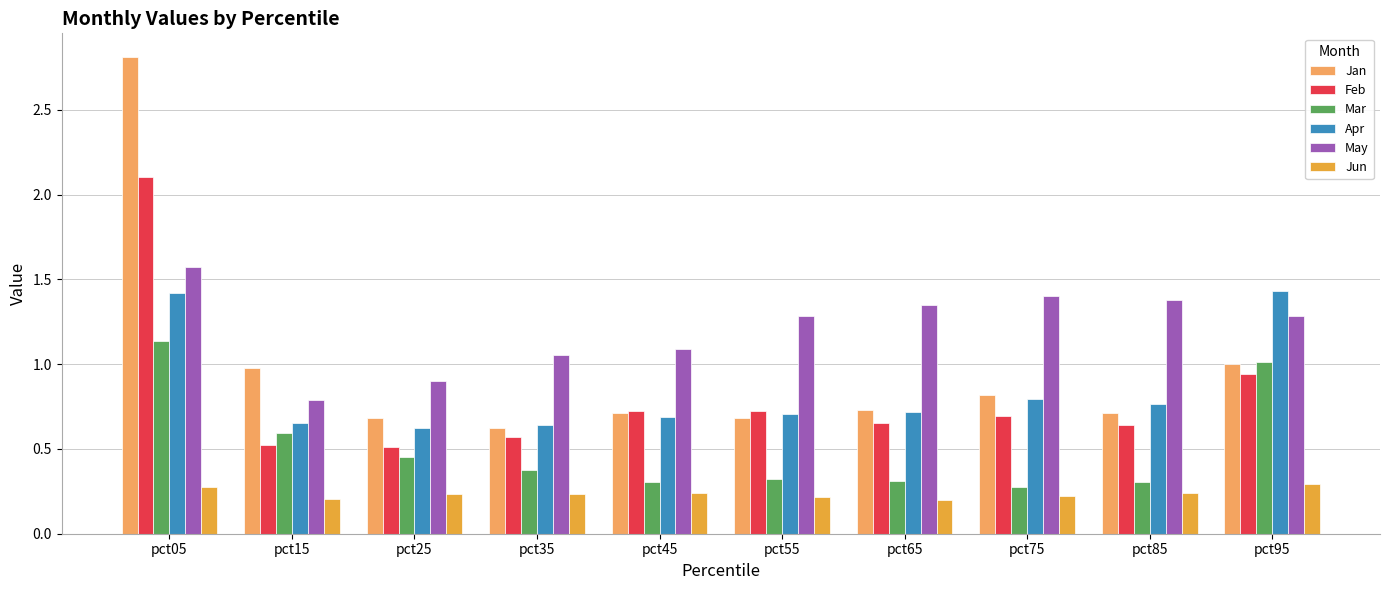

What is the total value across all series at pct75?

4.2